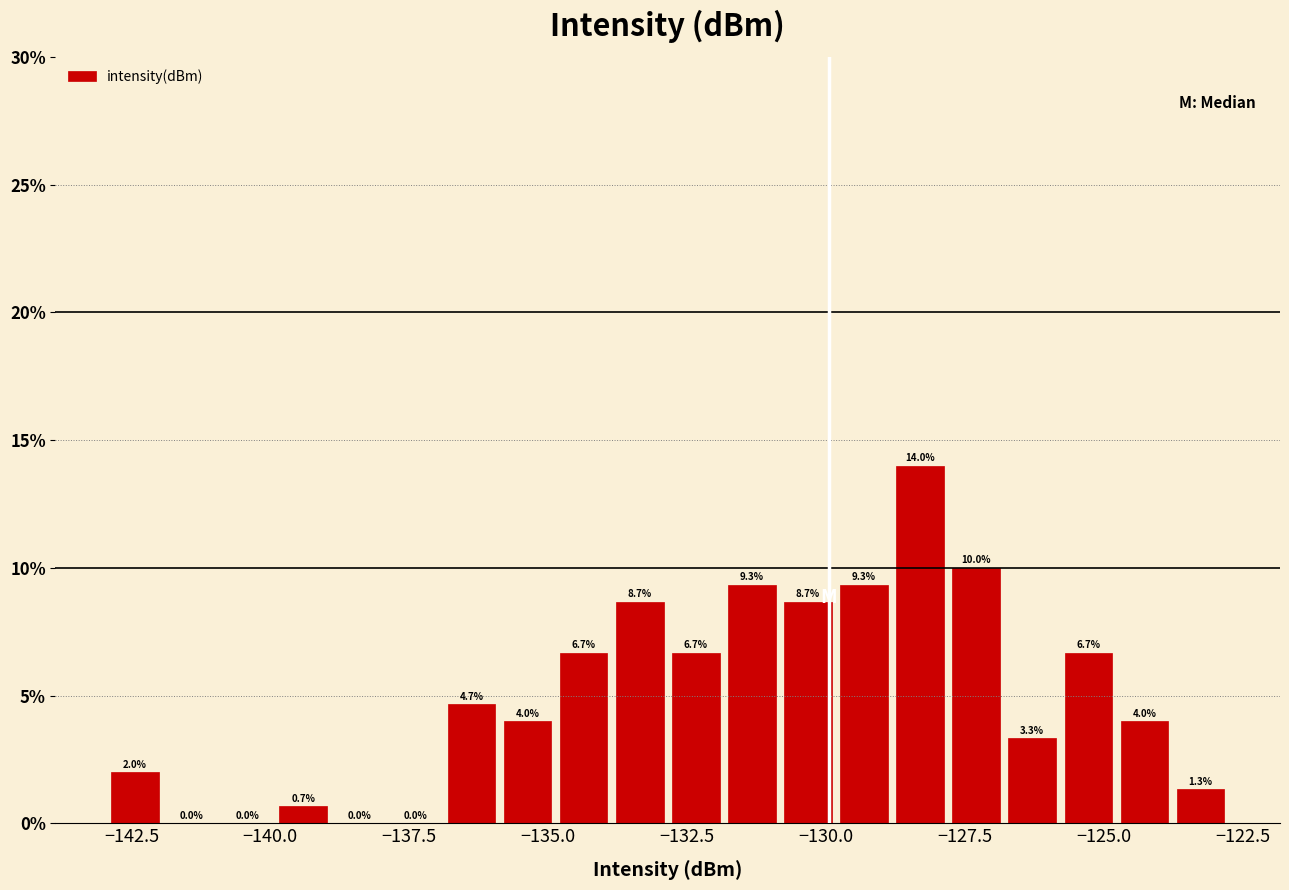

Read against the x-axis, roughly where is the centre of the tallest bar?

-128.5